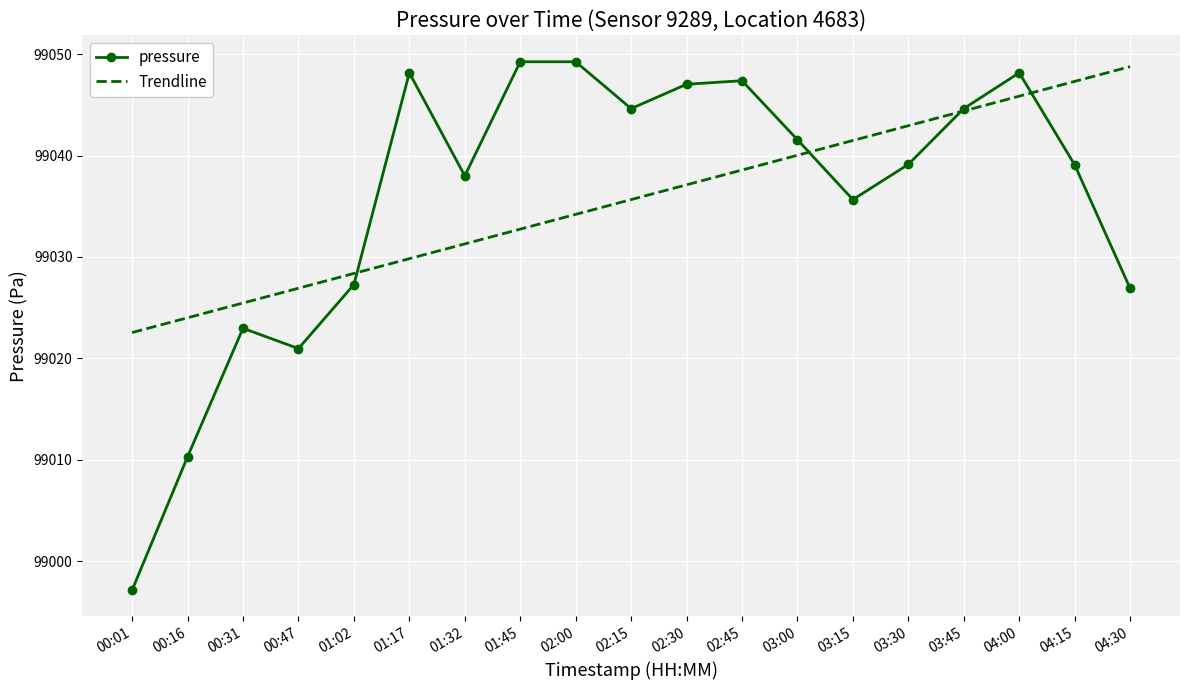

At which label does Trendline first exceed 99035?

02:15